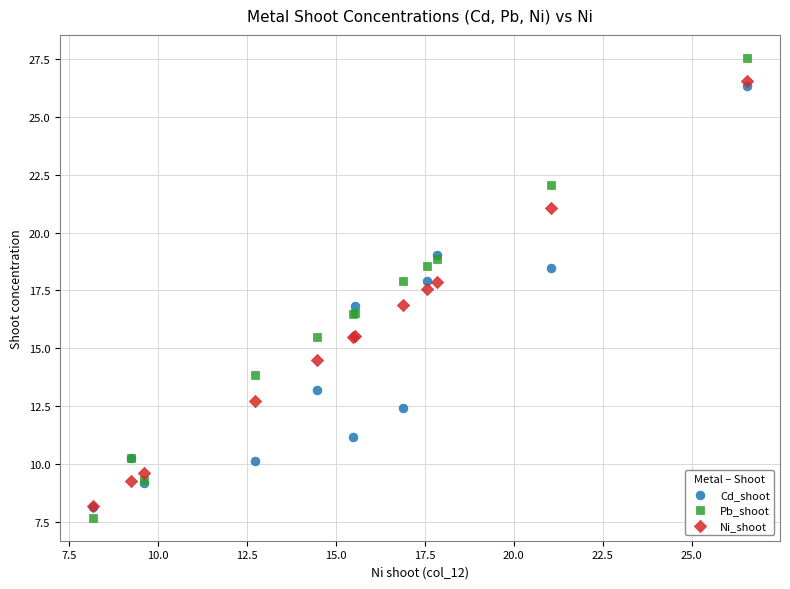

What are all the series names shown in the legend?

Cd_shoot, Pb_shoot, Ni_shoot